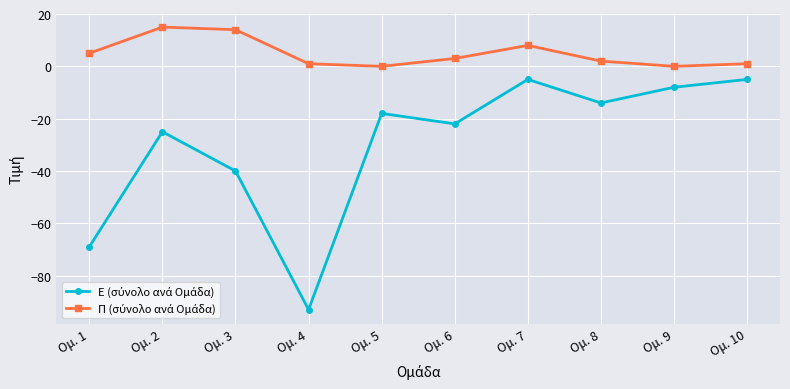

At which category is the sum across all series the highest?

Ομ. 7